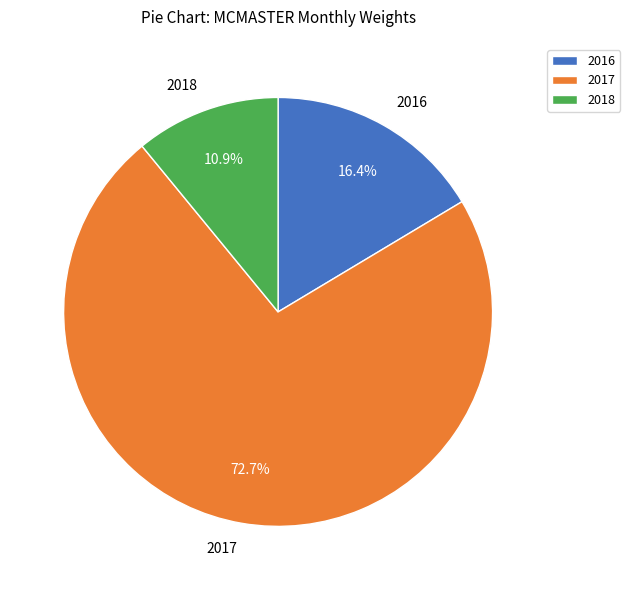

Which category has the biggest portion of the pie?

2017